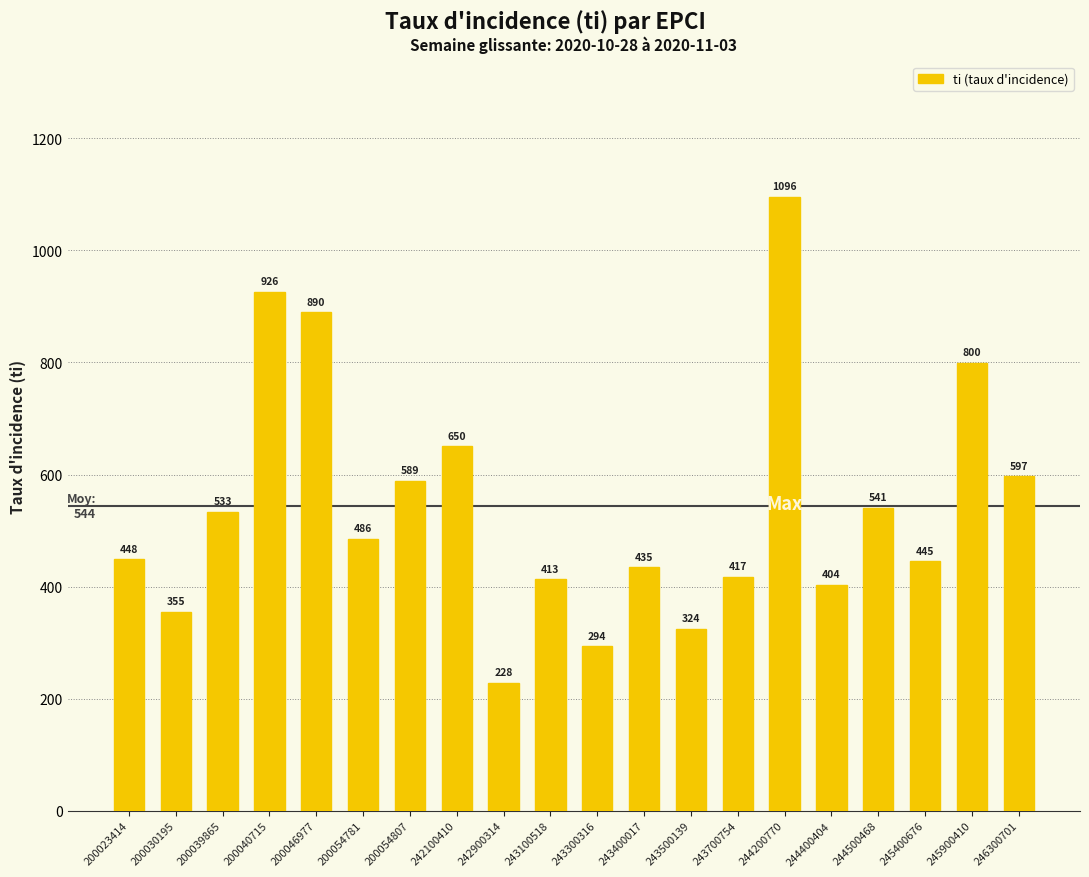

True or false: the data shows 873.4 at 242100410.

False